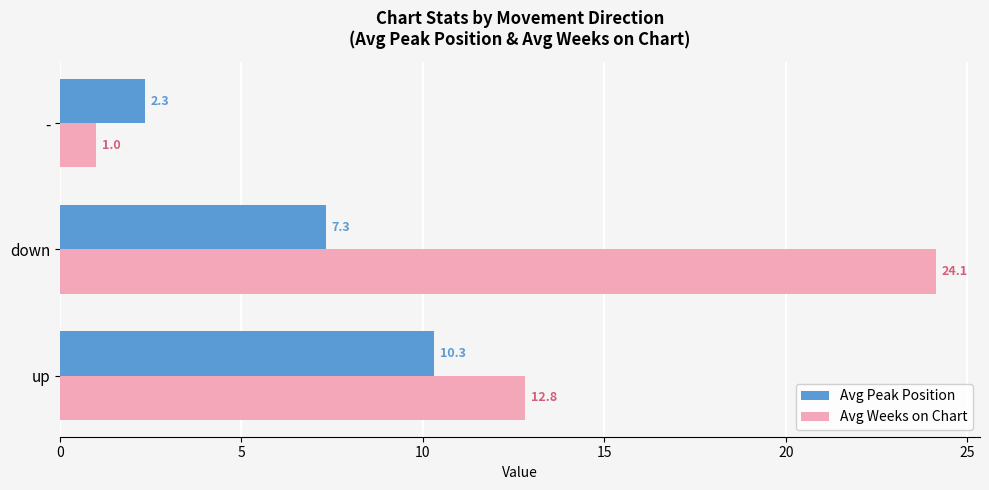

Where is Avg Peak Position nearest to the value 6?

down